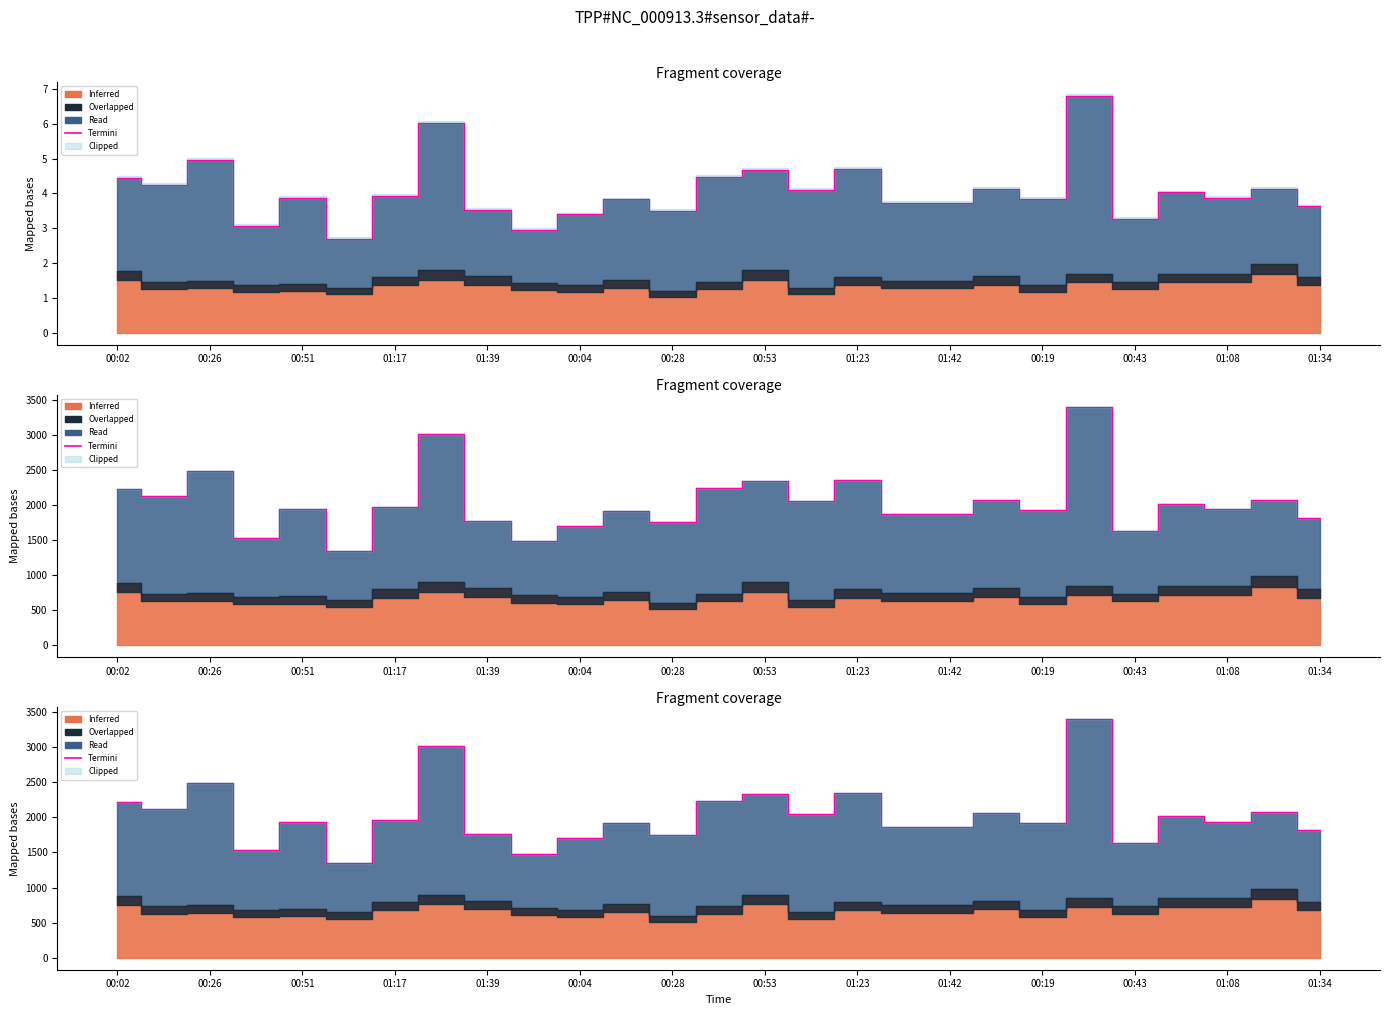

What is the value of the 16th point from the left?

2050